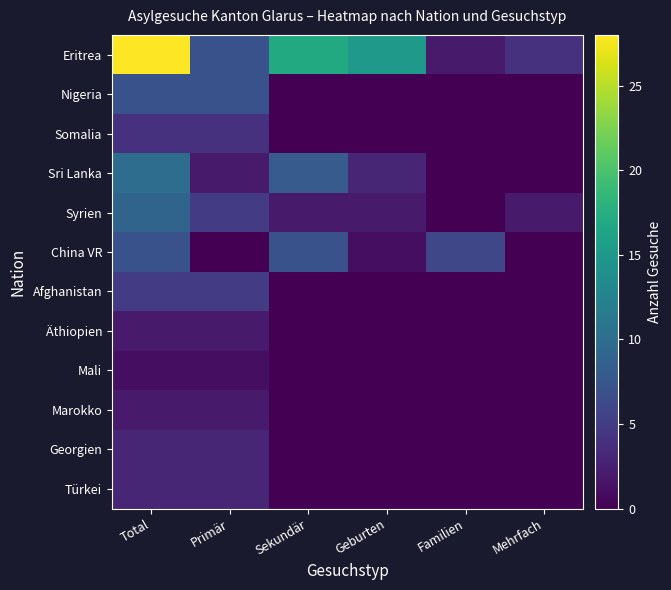

At which category is the sum across all series the highest?

Total